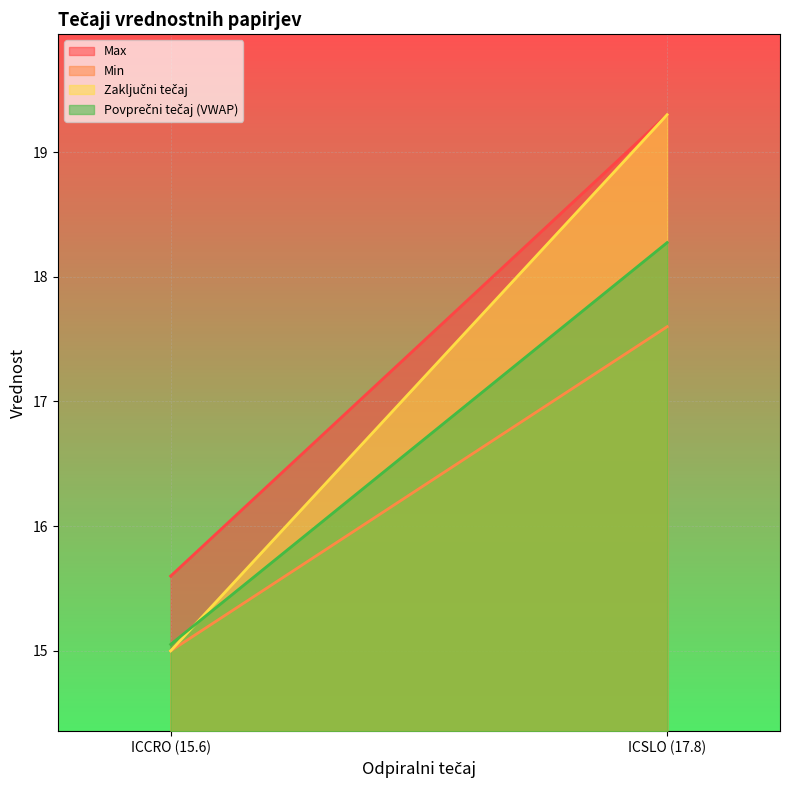

Which series changed the most between ICCRO (15.6) and ICSLO (17.8)?

Zaključni tečaj